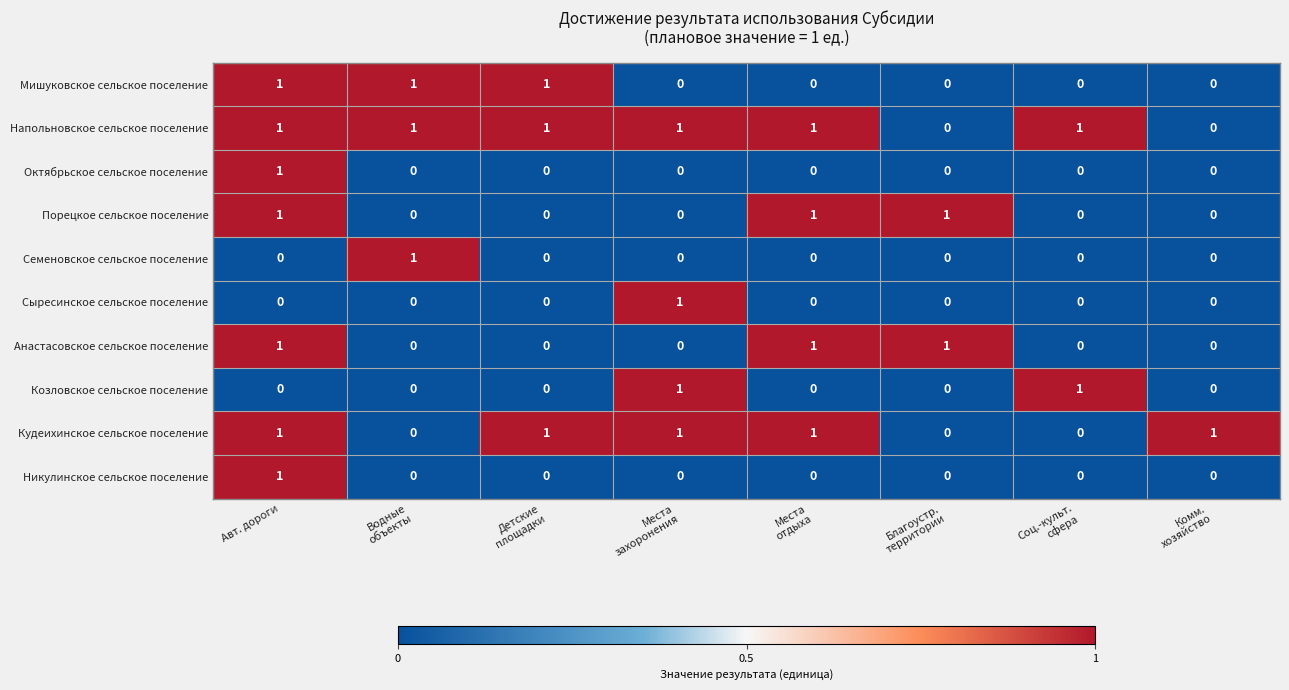

At which category is the sum across all series the highest?

Авт. дороги